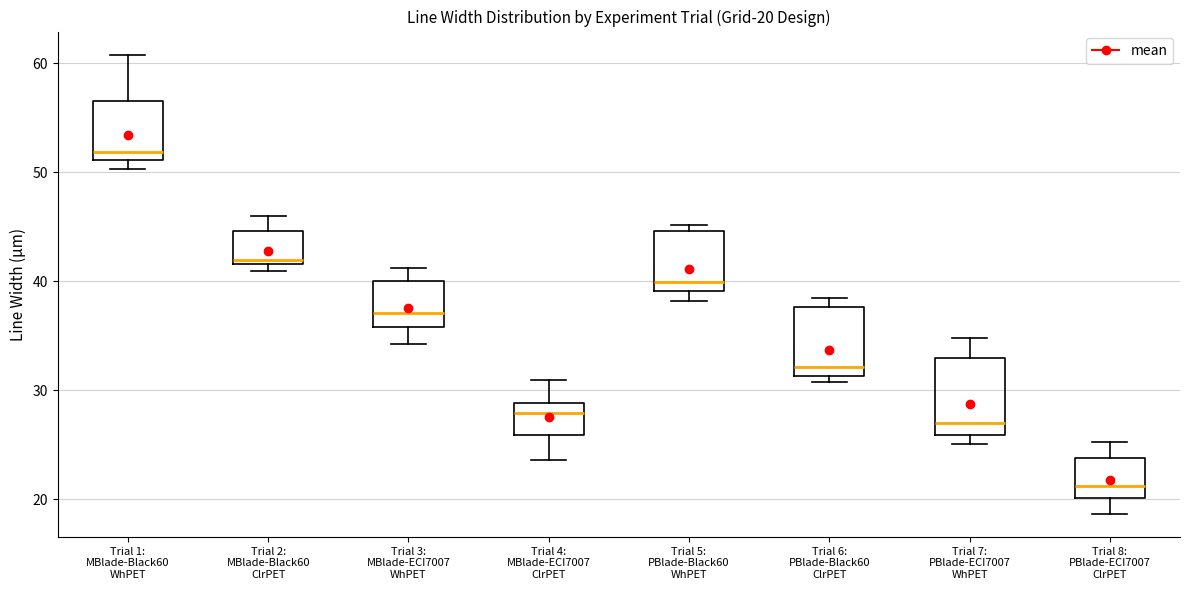

Which box's median line is the lowest?

Trial 8: PBlade-ECI7007 ClrPET